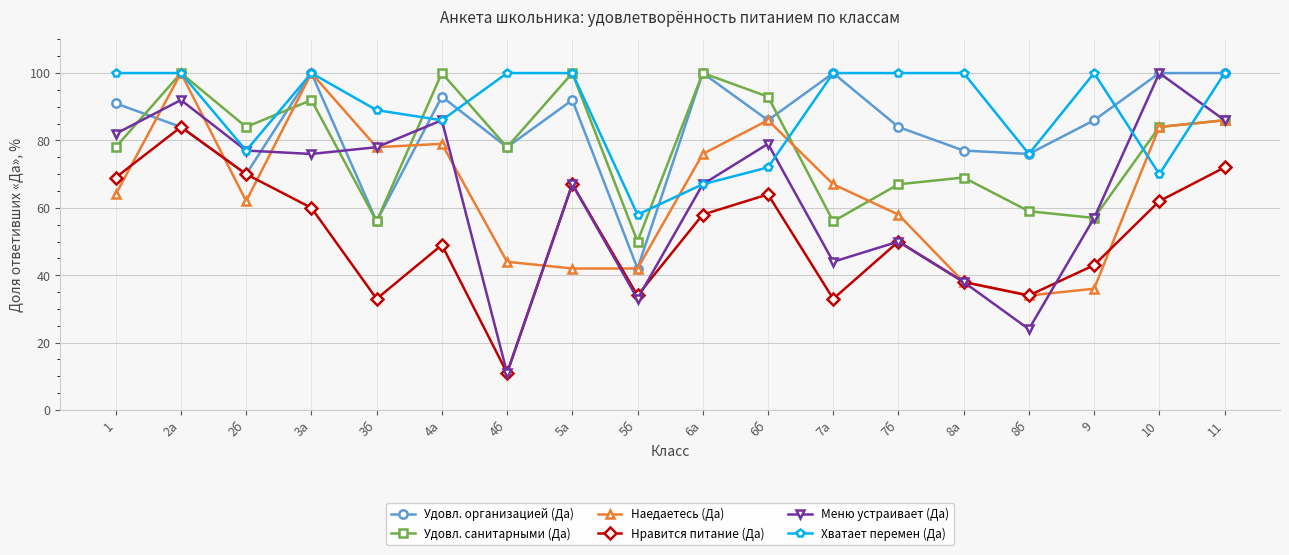

At which category does Хватает перемен (Да) reach its first local valley?

2б